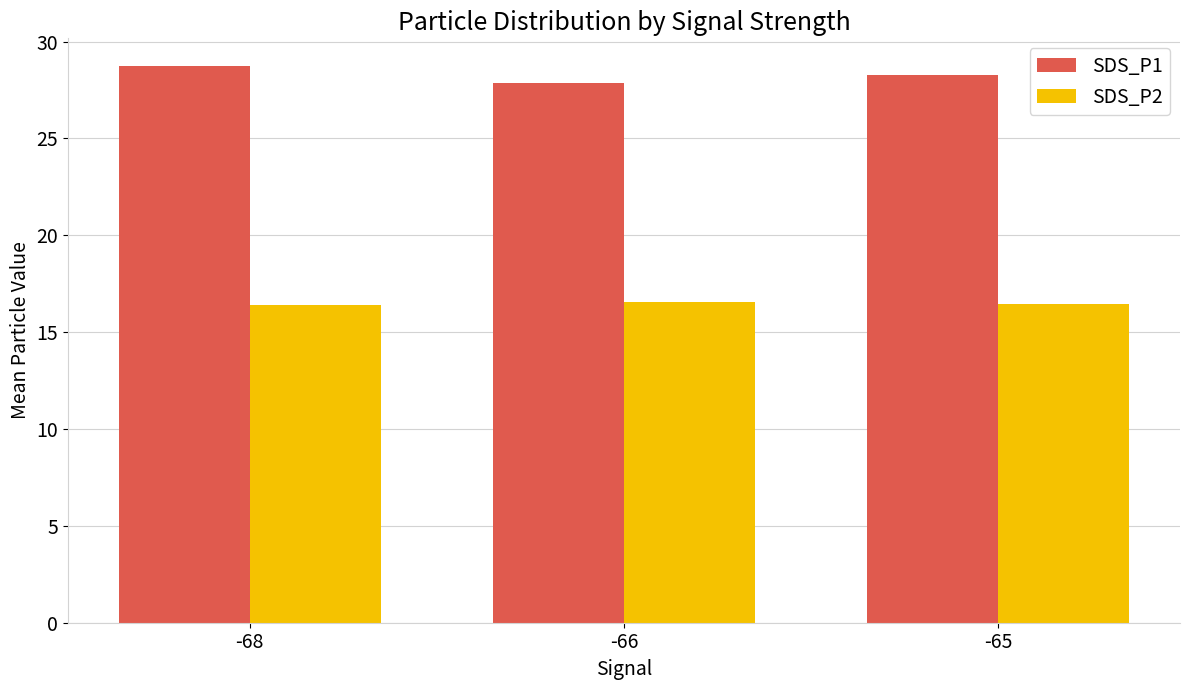

At -68, list the series in order from largest to smallest.

SDS_P1, SDS_P2